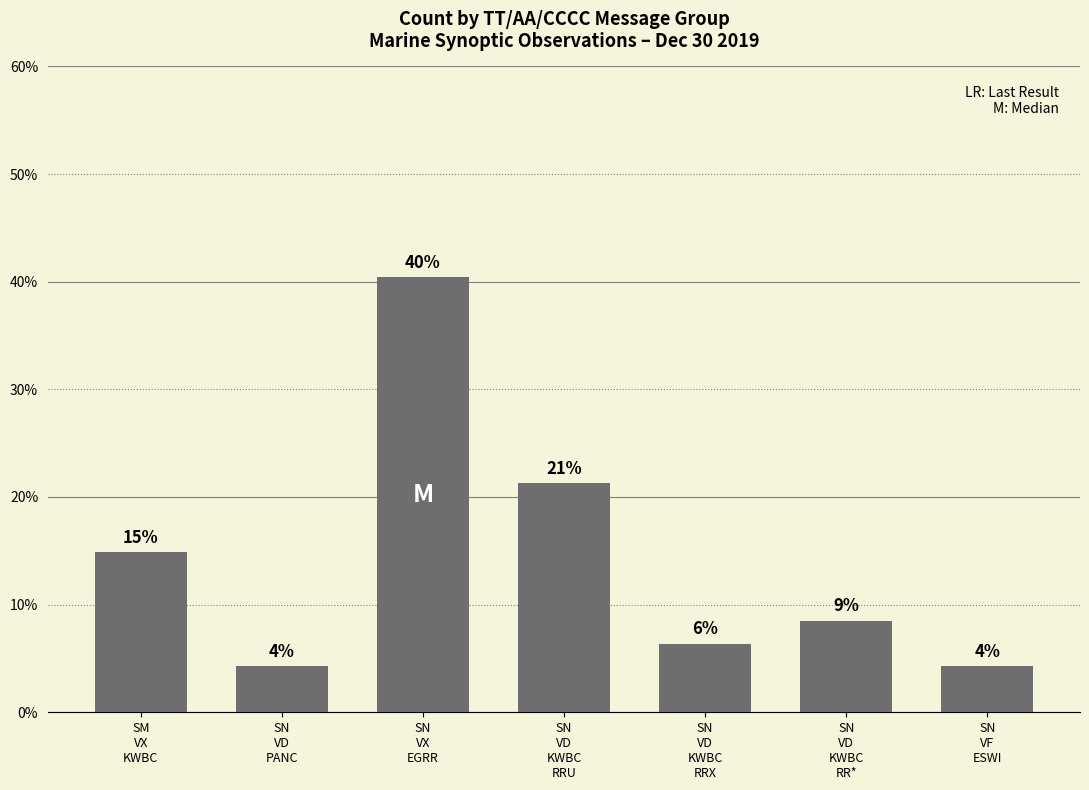

Does the chart contain any negative values?

No